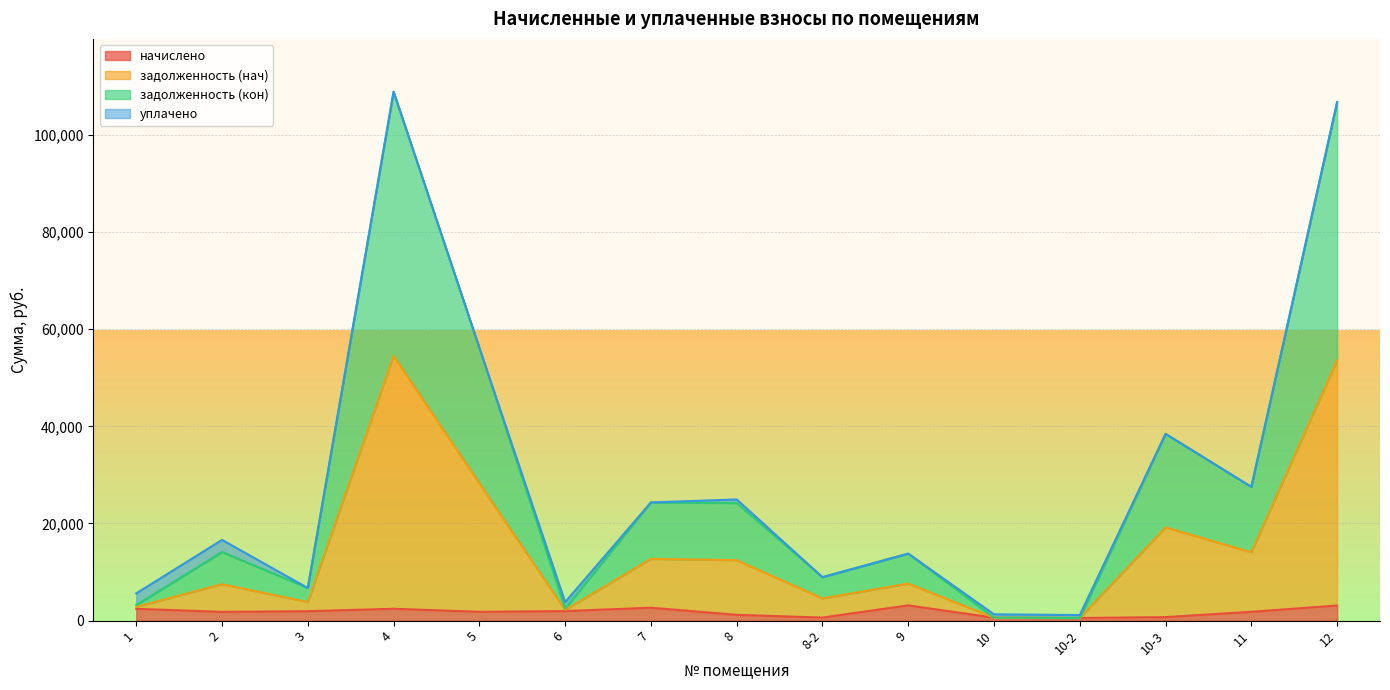

What is the maximum value shown in the chart?

108923.3